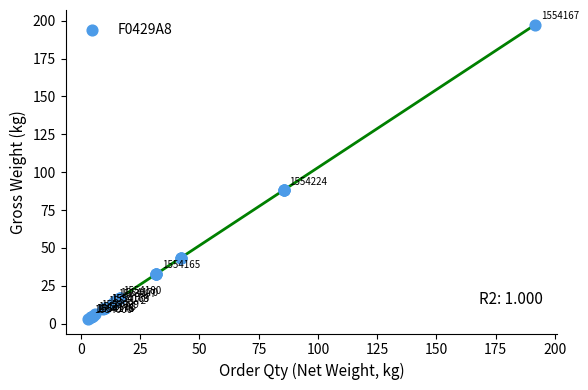

What Y value in the scatter plot is closest to 100?

88.1